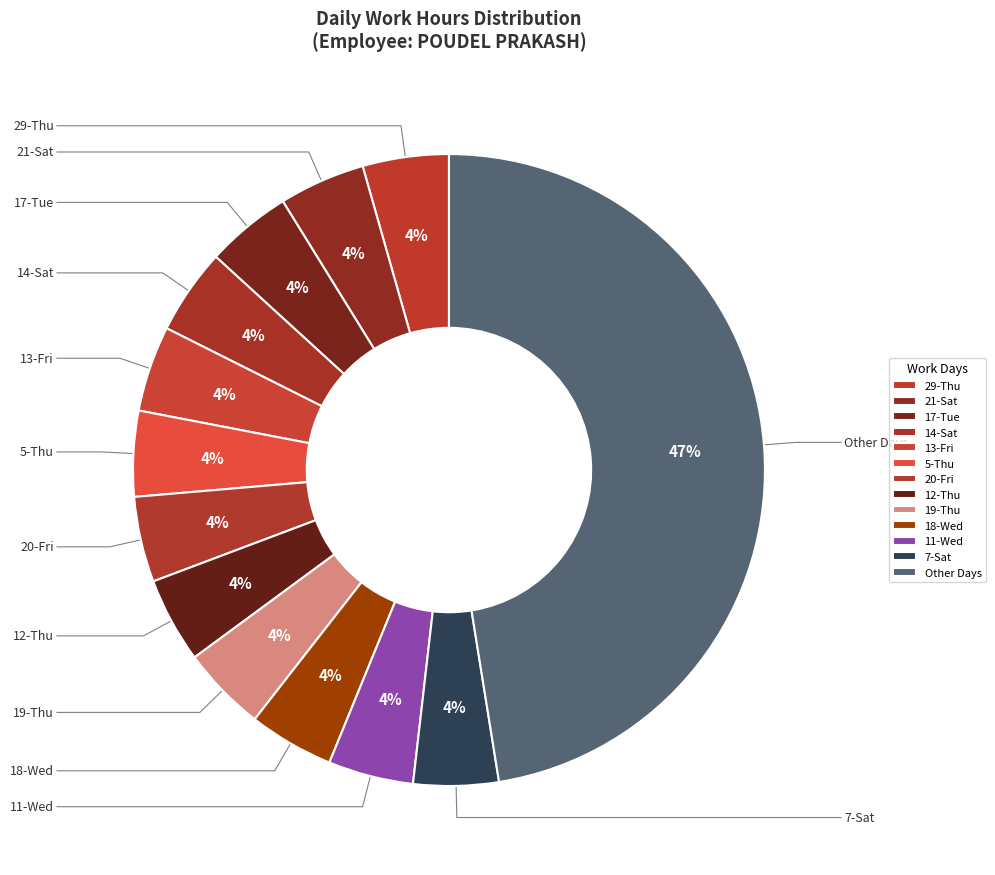

How many segments does this pie chart have?

13